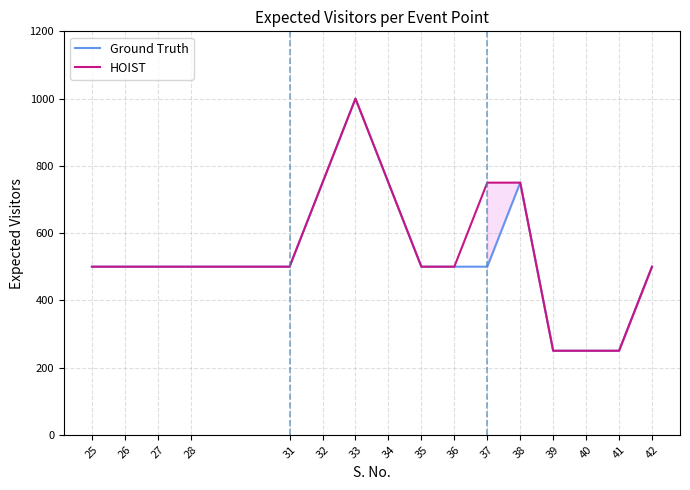

Where is HOIST nearest to the value 625?

25